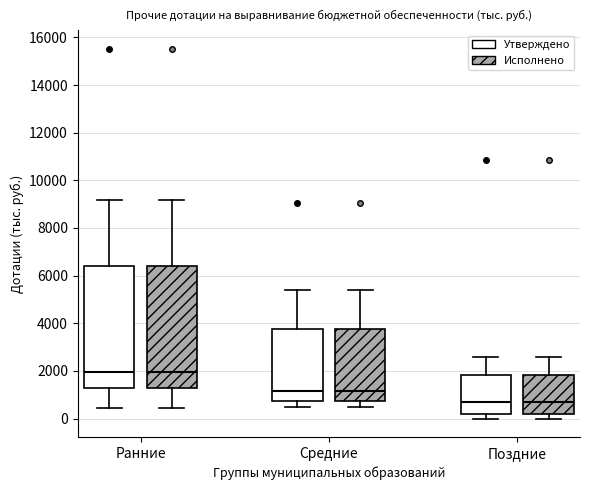

Reading left to right, transcribe this box plot: for each box, give where its median line is, the range the box spans, and where its two whiskers end, as read against the y-axis. The values are not printed on the chart, so give them approximately, as read against the axis.

Ранние (Утверждено): median 2000, box 1200 to 6400, whiskers 400 to 9200
Ранние (Исполнено): median 2000, box 1200 to 6400, whiskers 400 to 9200
Средние (Утверждено): median 1200, box 800 to 3800, whiskers 400 to 5400
Средние (Исполнено): median 1200, box 800 to 3800, whiskers 400 to 5400
Поздние (Утверждено): median 800, box 200 to 1800, whiskers 0 to 2600
Поздние (Исполнено): median 800, box 200 to 1800, whiskers 0 to 2600